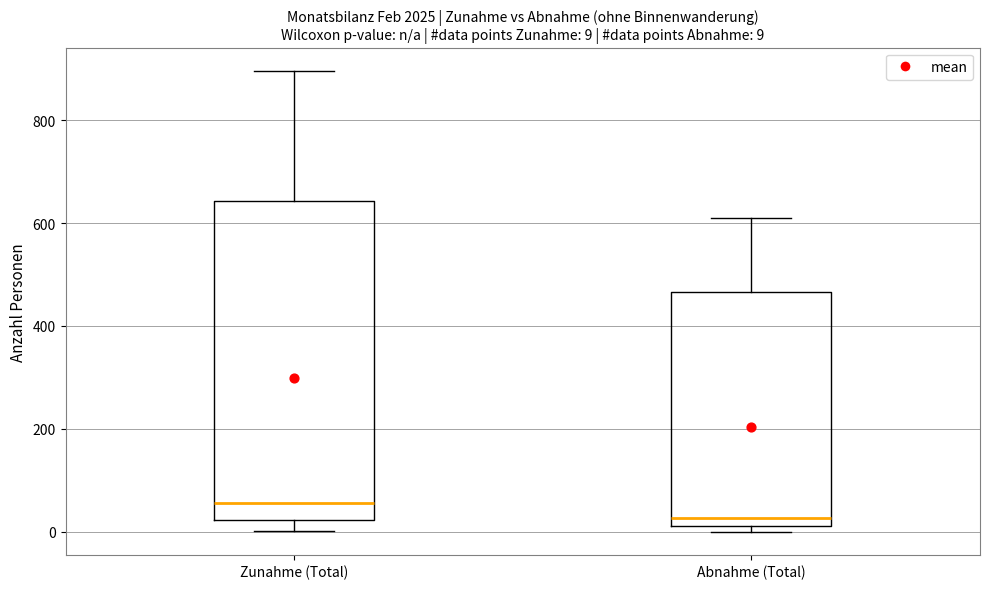

Which box's median line is the highest?

Zunahme (Total)